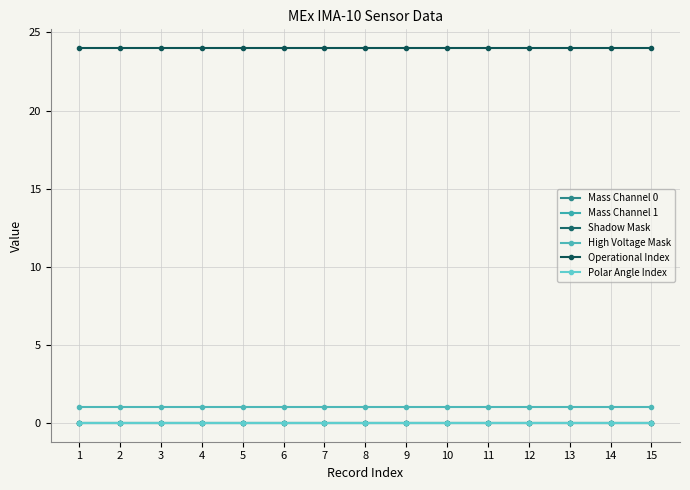

True or false: Shadow Mask and Mass Channel 0 cross at least once.

False